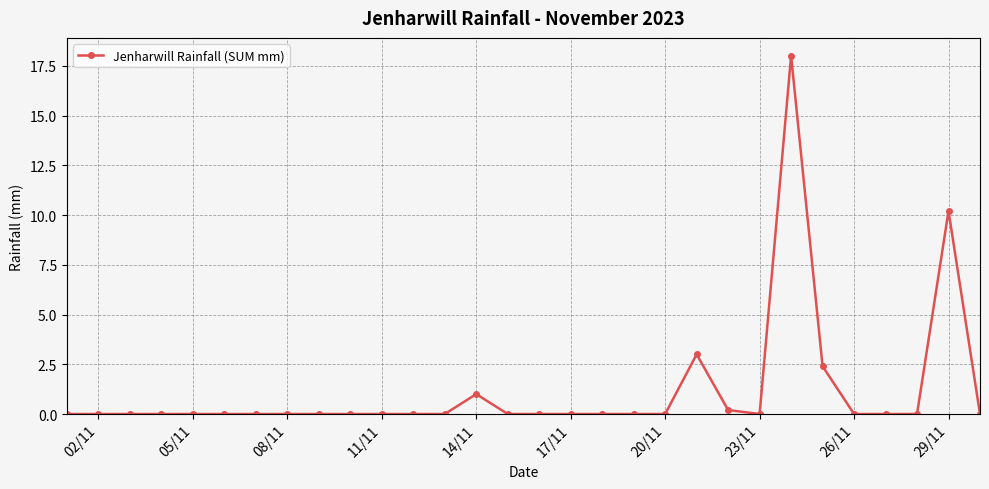

Does the chart have visible grid lines?

Yes